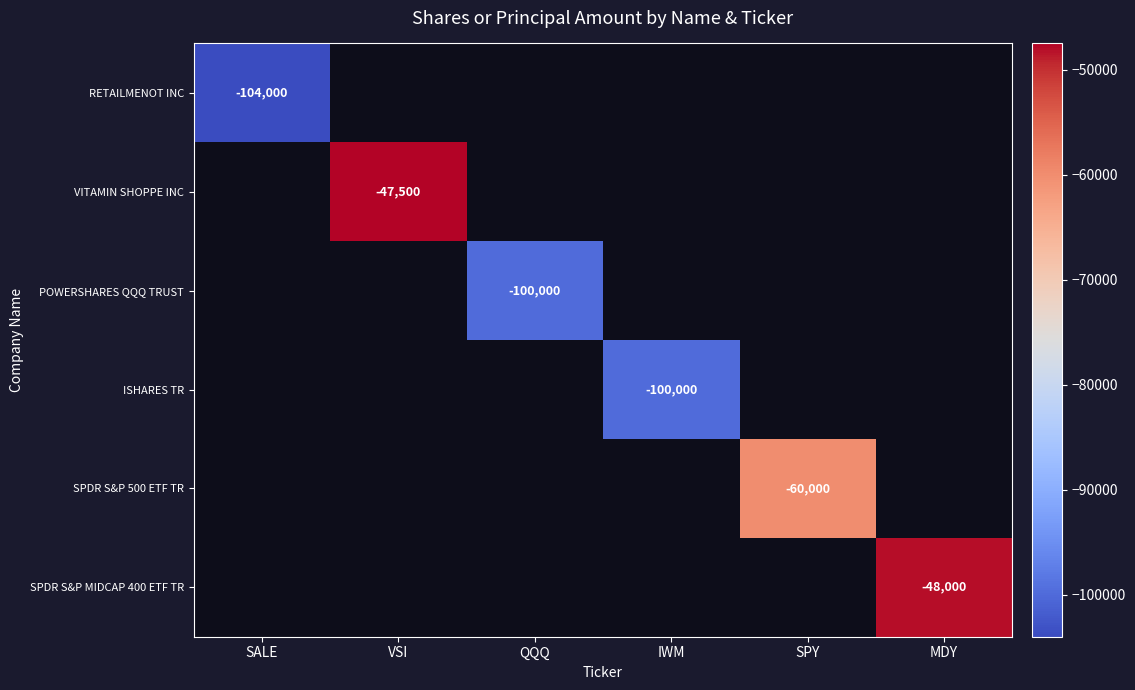

True or false: SPDR S&P MIDCAP 400 ETF TR has a value of -48000 at MDY.

True